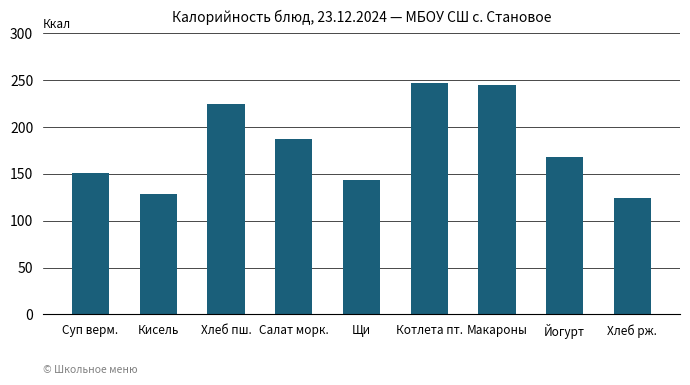

What is the sum of all values?

1617